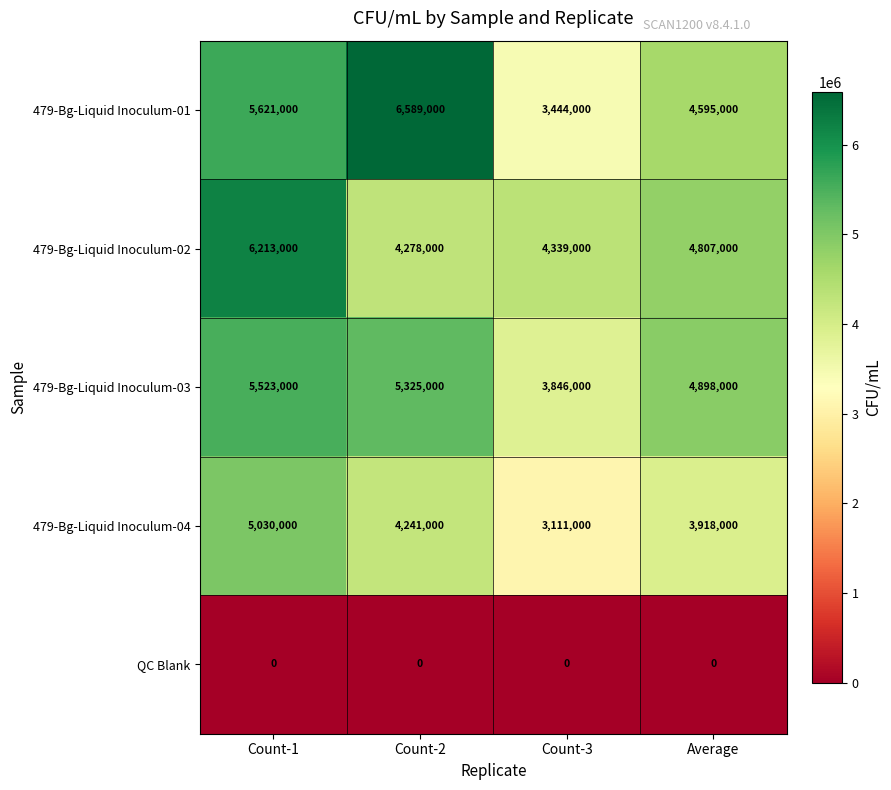

Where is 479-Bg-Liquid Inoculum-02 nearest to the value 5245500?

Average